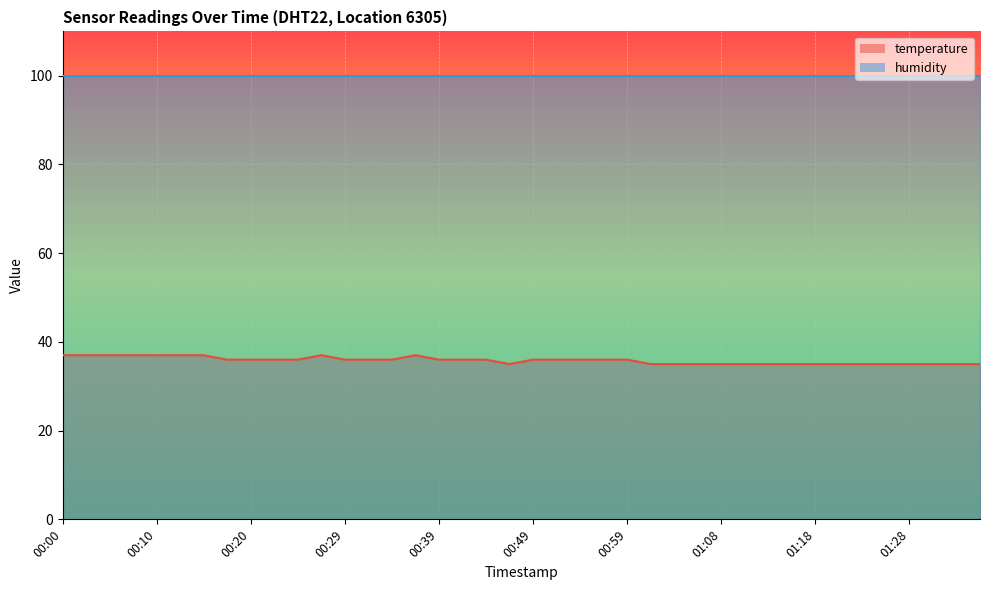

Rank the categories by value from highest to lowest.

00:00, 00:02, 00:05, 00:07, 00:10, 00:12, 00:15, 00:27, 00:37, 00:17, 00:20, 00:22, 00:24, 00:29, 00:32, 00:34, 00:39, 00:42, 00:44, 00:49, 00:51, 00:54, 00:56, 00:59, 00:46, 01:01, 01:04, 01:06, 01:08, 01:11, 01:13, 01:16, 01:18, 01:21, 01:23, 01:26, 01:28, 01:31, 01:33, 01:35